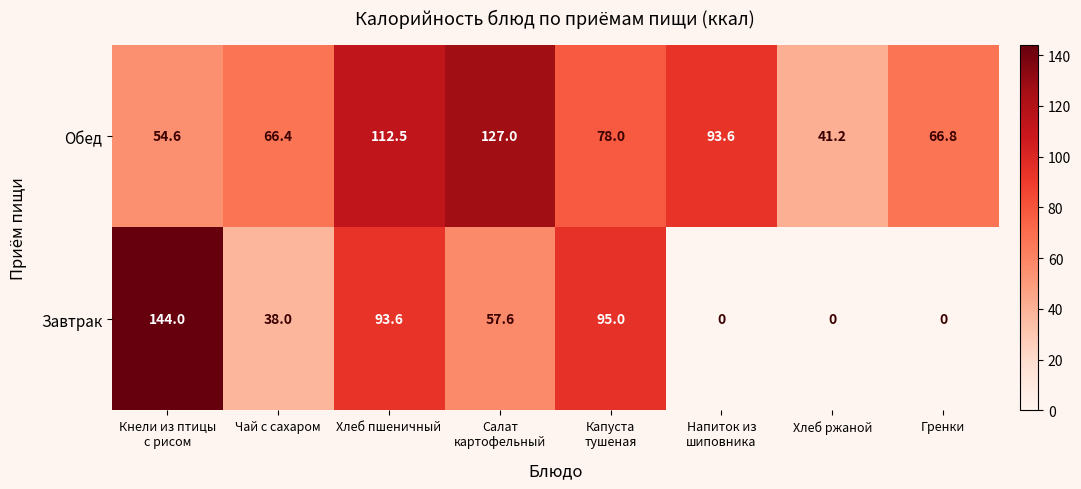

Reading left to right, transcribe all the data shown in this chart.

Обед: 54.6	66.4	112.5	127.0	78.0	93.6	41.2	66.8
Завтрак: 144.0	38.0	93.6	57.6	95.0	0.0	0.0	0.0